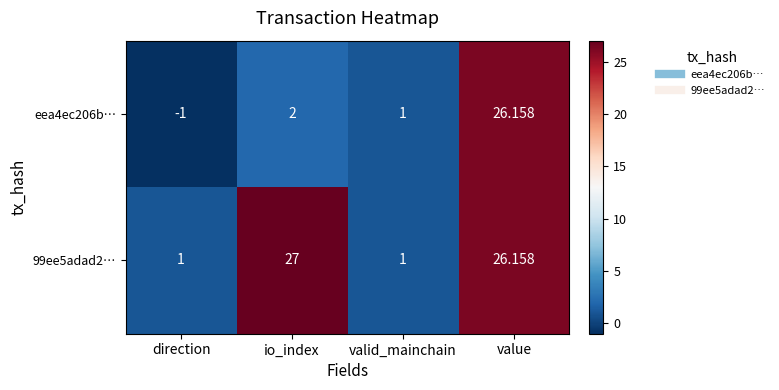

Which category has the highest value across all series?

io_index